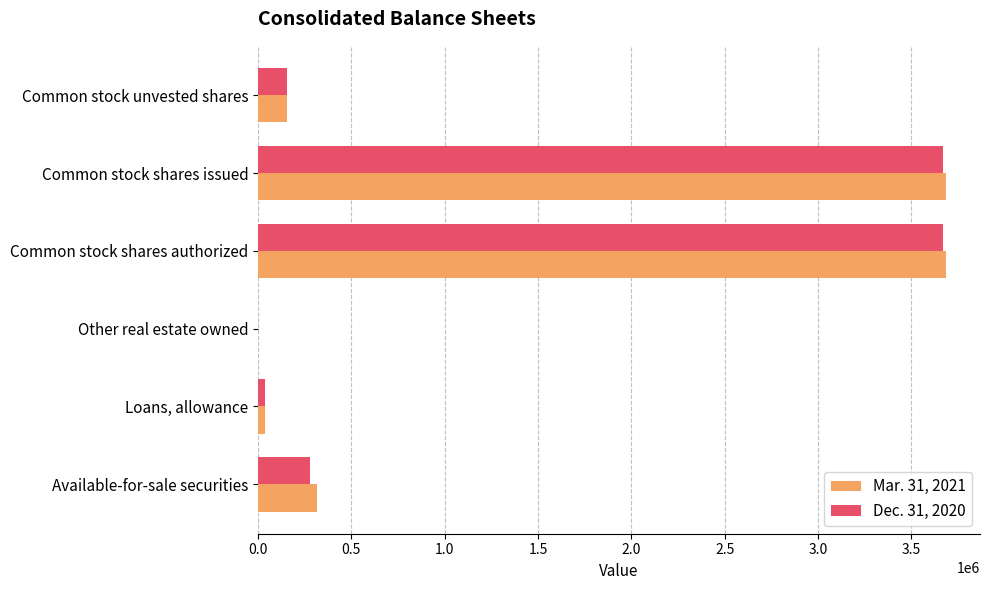

The value of Mar. 31, 2021 at Common stock shares issued is 1940759. True or false?

False